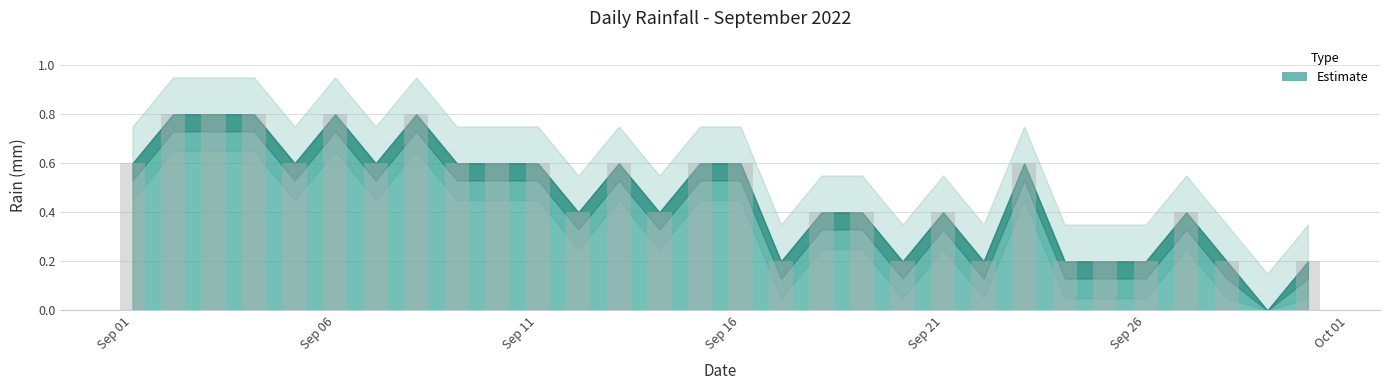

What is the maximum value shown in the chart?

0.8